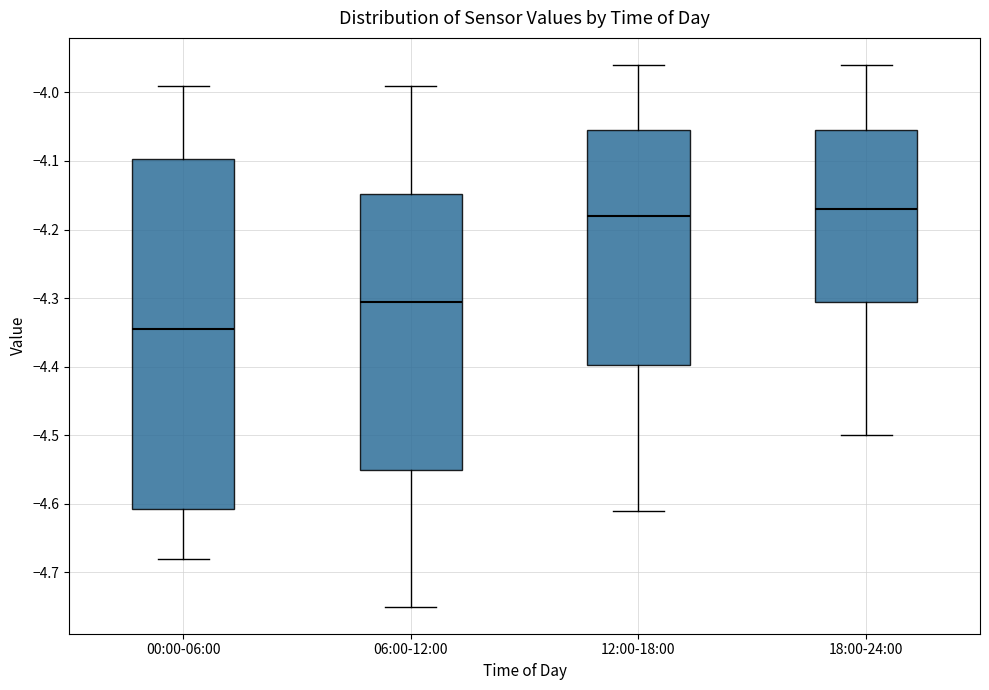

Reading left to right, read every box against the y-axis: the position of its median line, the range the box covers, and the ends of its whiskers. The values are not printed on the chart, so give them approximately, as read against the axis.

00:00-06:00: median -4.34, box -4.61 to -4.10, whiskers -4.68 to -3.99
06:00-12:00: median -4.30, box -4.55 to -4.15, whiskers -4.75 to -3.99
12:00-18:00: median -4.18, box -4.40 to -4.05, whiskers -4.61 to -3.96
18:00-24:00: median -4.17, box -4.30 to -4.05, whiskers -4.50 to -3.96